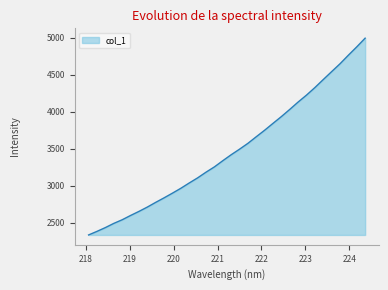

What is the minimum value shown in the chart?

2338.7